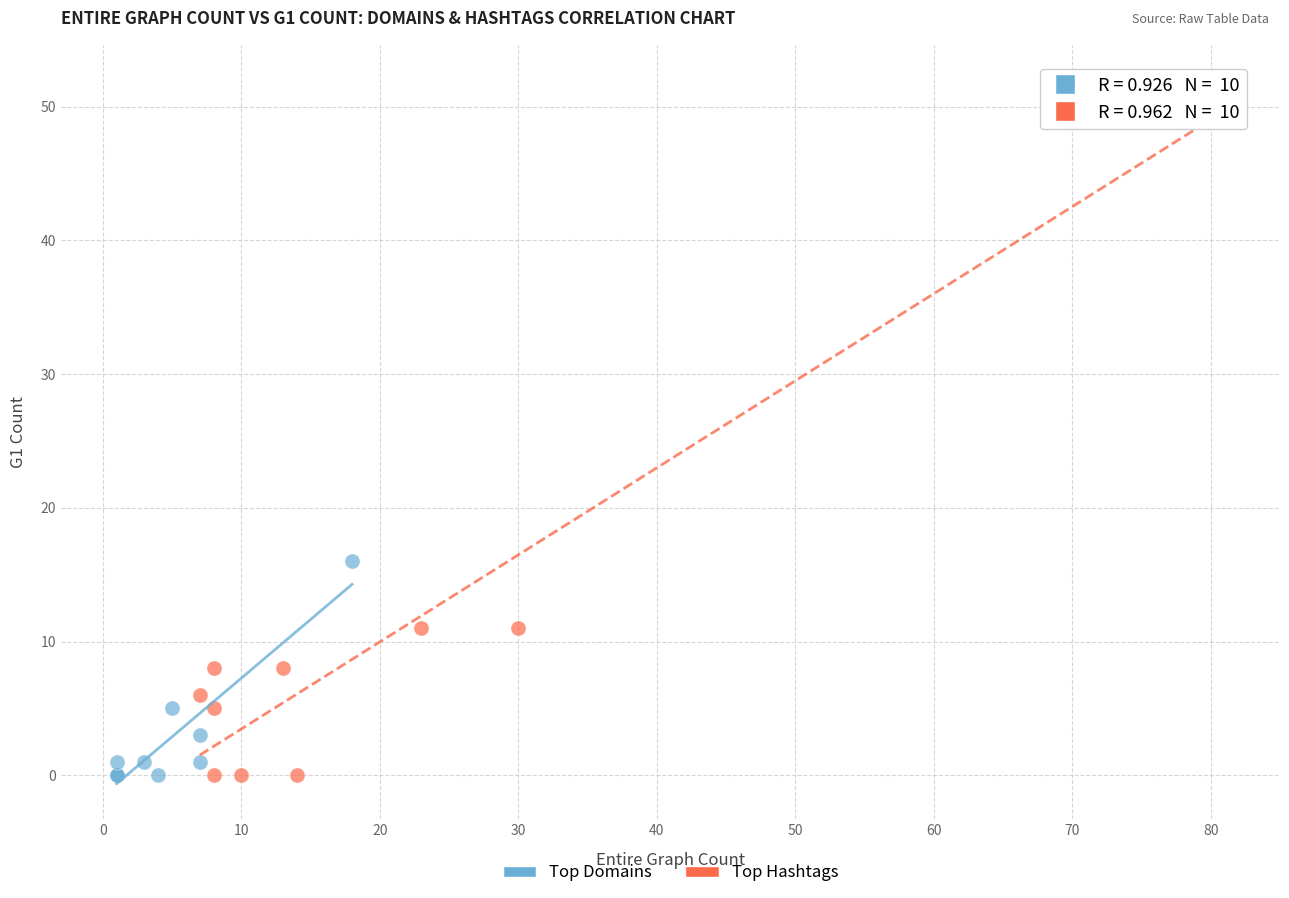

Which series contains the highest Y value?

Top Hashtags